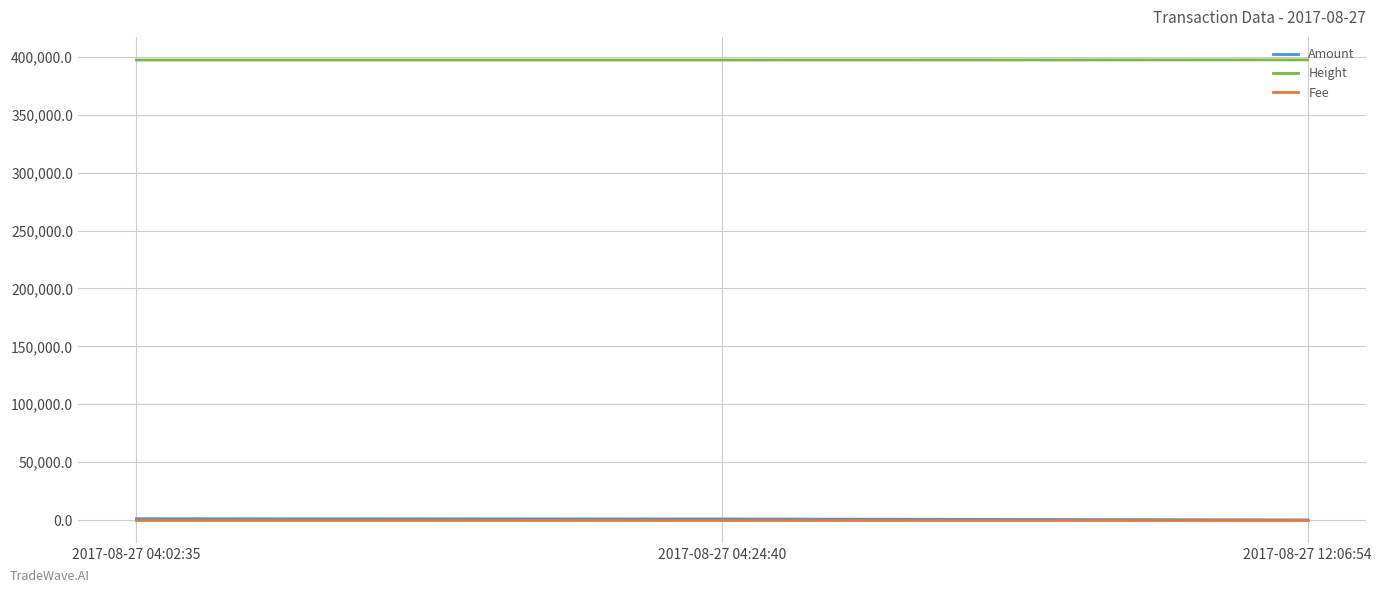

How many values in the Height series are below 397159?

1